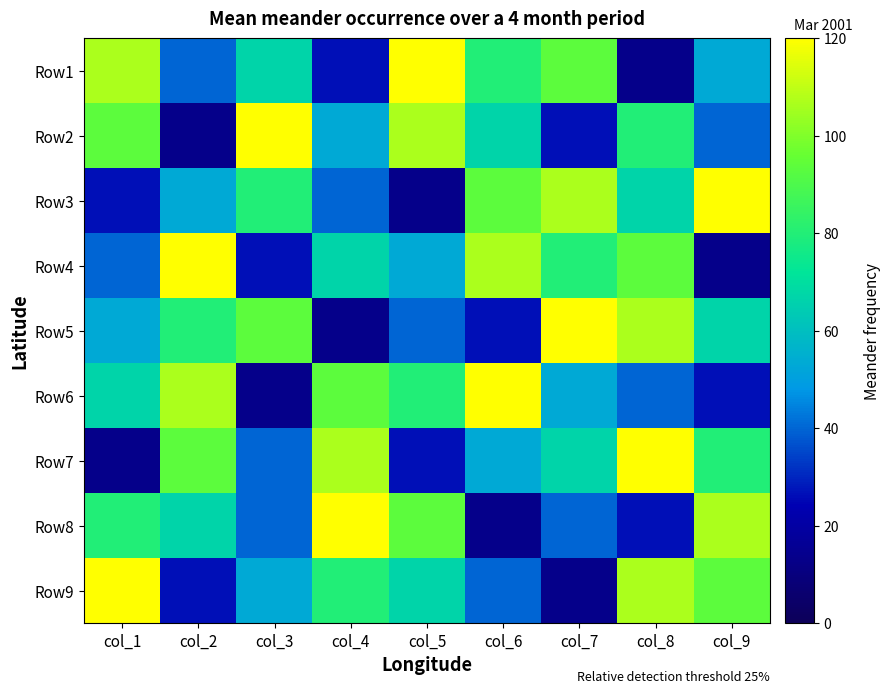

Reading left to right, what are all the values shown in this chart?

Row1: col_1=106.7	col_2=40.0	col_3=66.7	col_4=26.7	col_5=120.0	col_6=80.0	col_7=93.3	col_8=13.3	col_9=53.3
Row2: col_1=93.3	col_2=13.3	col_3=120.0	col_4=53.3	col_5=106.7	col_6=66.7	col_7=26.7	col_8=80.0	col_9=40.0
Row3: col_1=26.7	col_2=53.3	col_3=80.0	col_4=40.0	col_5=13.3	col_6=93.3	col_7=106.7	col_8=66.7	col_9=120.0
Row4: col_1=40.0	col_2=120.0	col_3=26.7	col_4=66.7	col_5=53.3	col_6=106.7	col_7=80.0	col_8=93.3	col_9=13.3
Row5: col_1=53.3	col_2=80.0	col_3=93.3	col_4=13.3	col_5=40.0	col_6=26.7	col_7=120.0	col_8=106.7	col_9=66.7
Row6: col_1=66.7	col_2=106.7	col_3=13.3	col_4=93.3	col_5=80.0	col_6=120.0	col_7=53.3	col_8=40.0	col_9=26.7
Row7: col_1=13.3	col_2=93.3	col_3=40.0	col_4=106.7	col_5=26.7	col_6=53.3	col_7=66.7	col_8=120.0	col_9=80.0
Row8: col_1=80.0	col_2=66.7	col_3=40.0	col_4=120.0	col_5=93.3	col_6=13.3	col_7=40.0	col_8=26.7	col_9=106.7
Row9: col_1=120.0	col_2=26.7	col_3=53.3	col_4=80.0	col_5=66.7	col_6=40.0	col_7=13.3	col_8=106.7	col_9=93.3